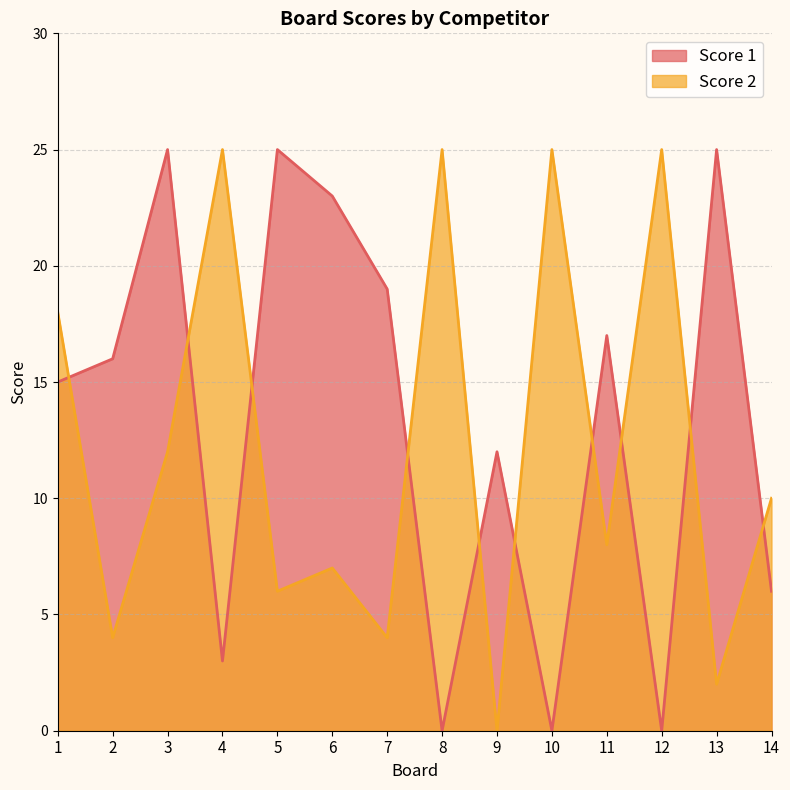

Which has a higher value, 12 or 14?

14